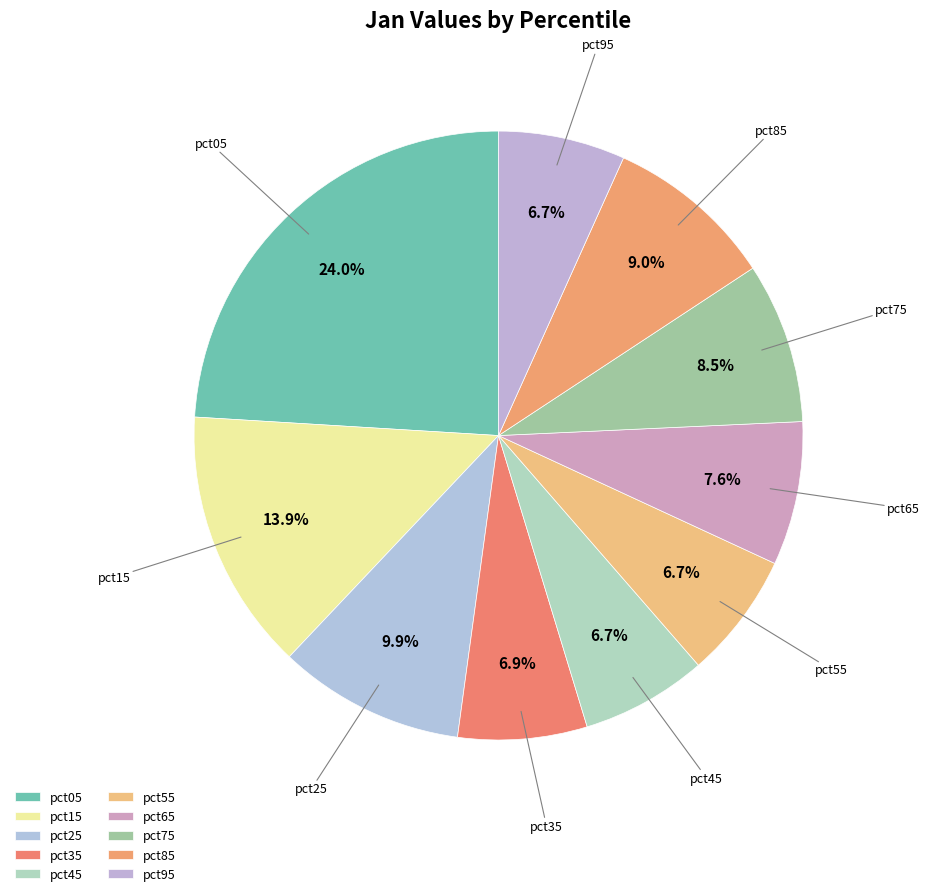

Does pct85 account for over 50% of the chart?

No